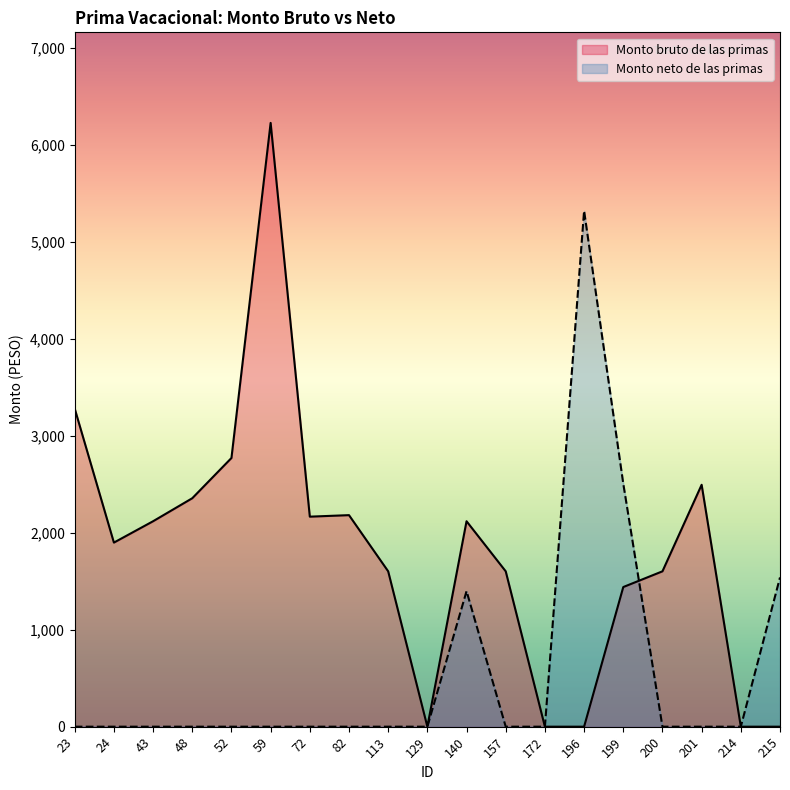

How many lines are shown in the chart?

2